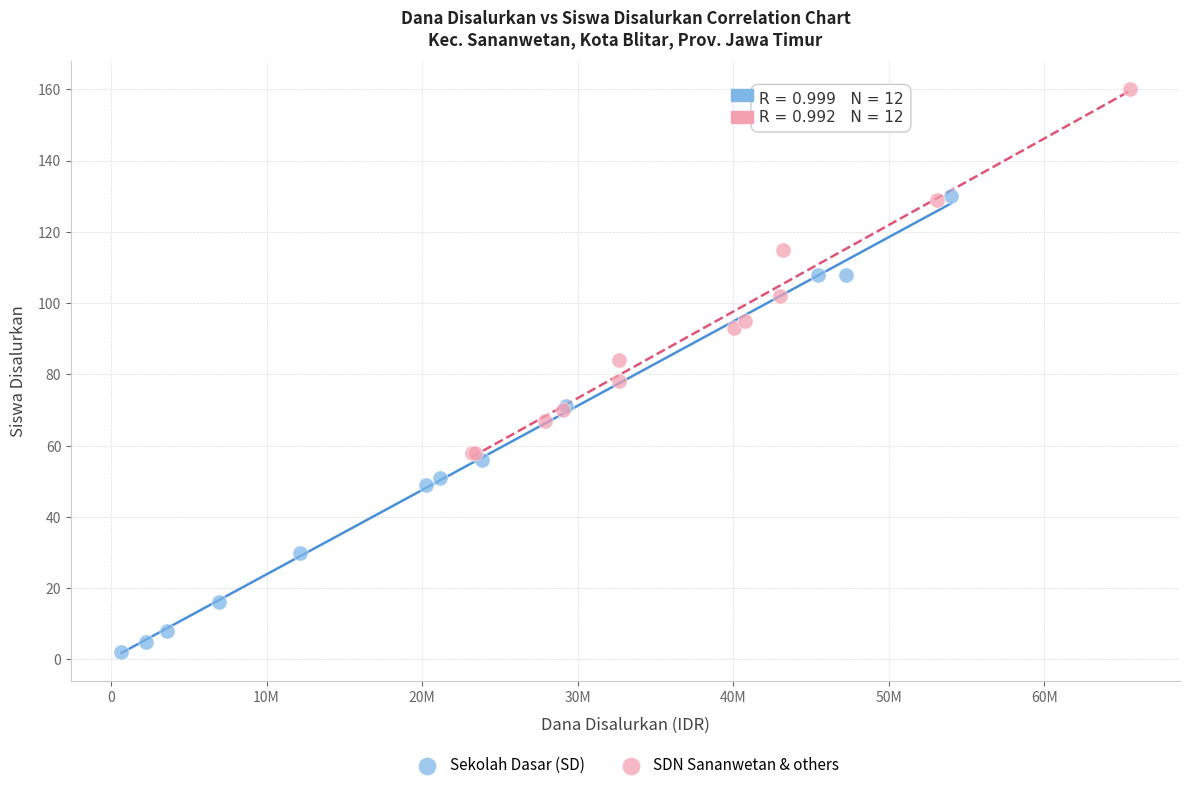

Which series has the largest Y range (max minus min)?

Sekolah Dasar (SD)